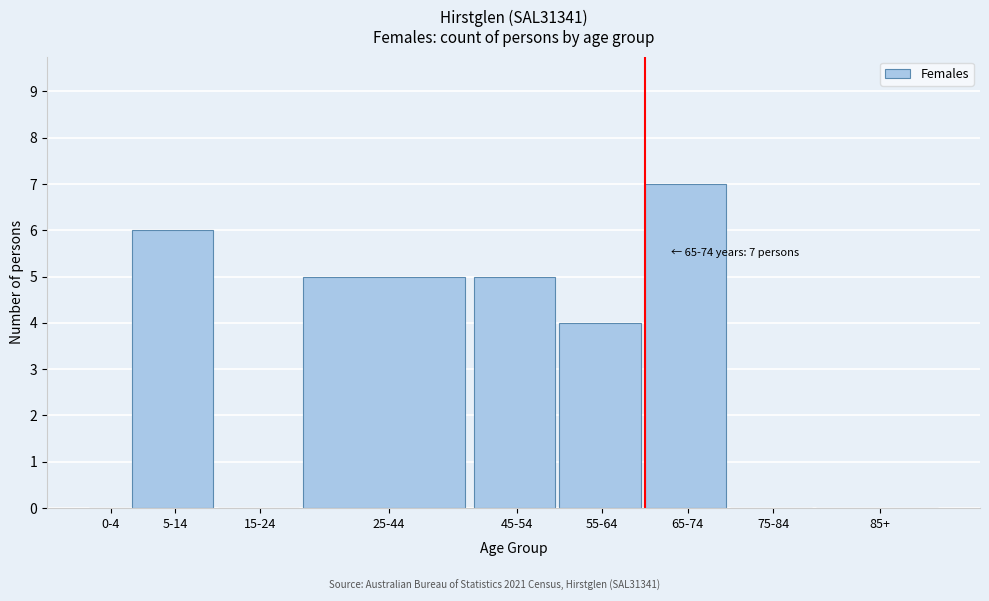

Reading left to right, extract all data points from this chart.

0-4=0	5-14=6	15-24=0	25-44=5	45-54=5	55-64=4	65-74=7	75-84=0	85+=0